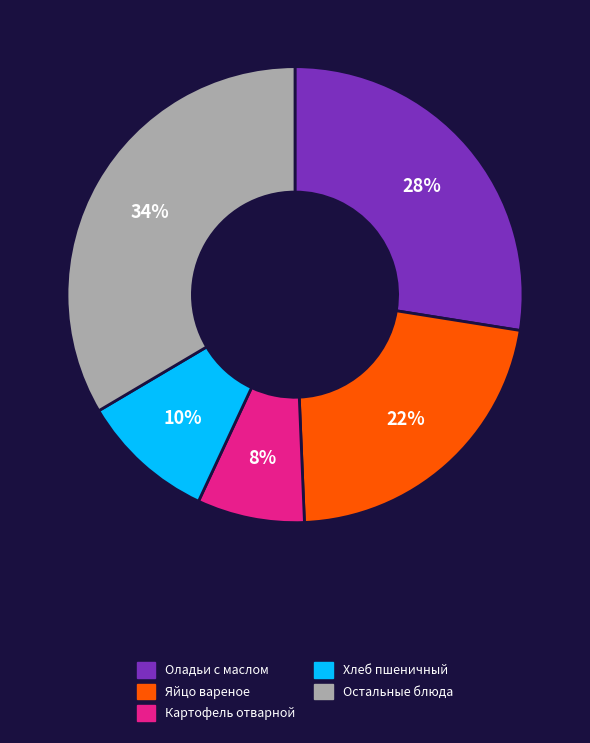

Is the sum of Яйцо вареное and Оладьи с маслом greater than half?

No